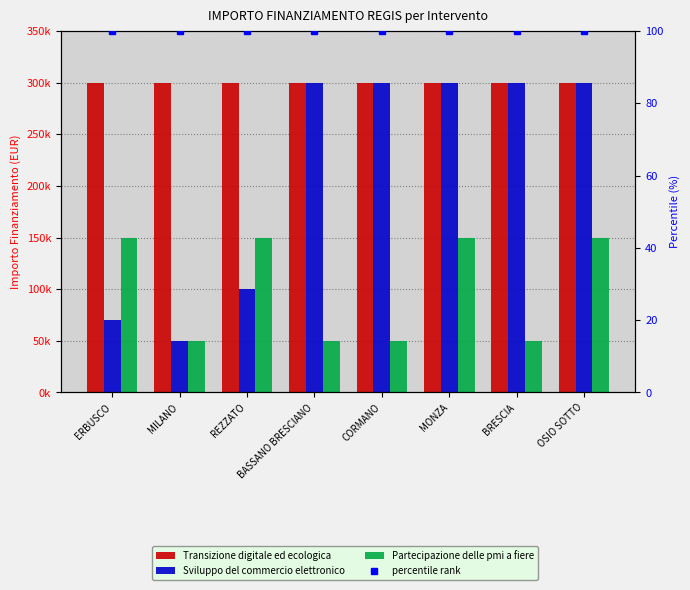

Read the Transizione digitale ed ecologica value at ERBUSCO.

300000